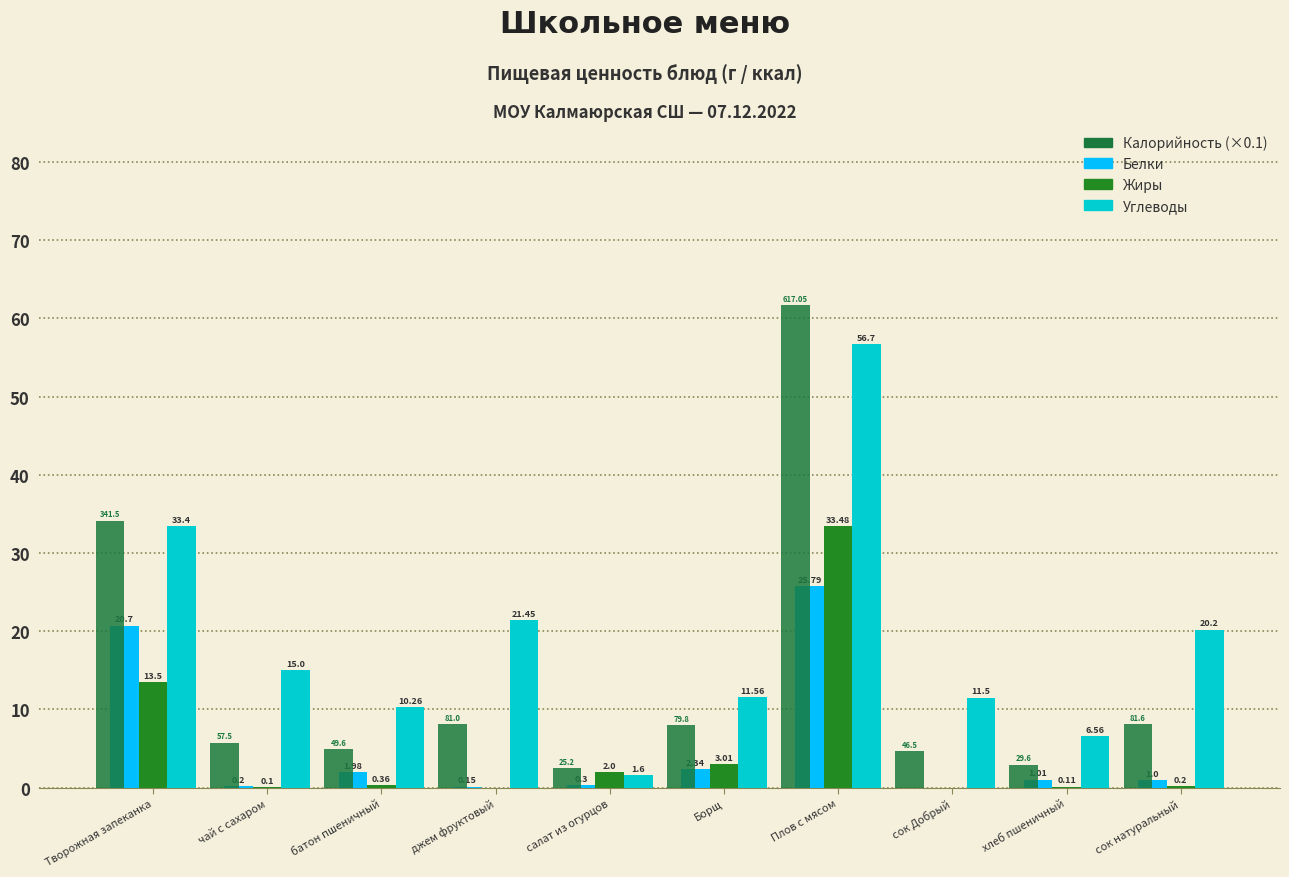

Which has a higher value, Плов с мясом or хлеб пшеничный?

Плов с мясом